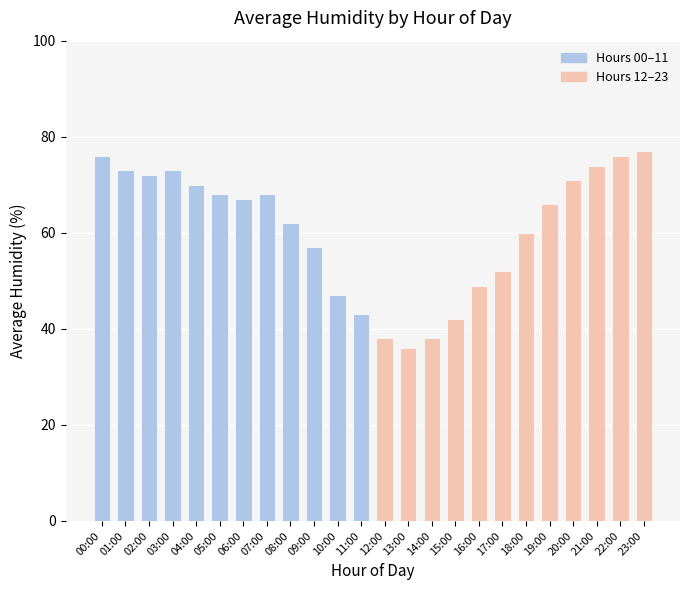

Approximately how many times larger is the value at 14:00 compared to 02:00?

0.5